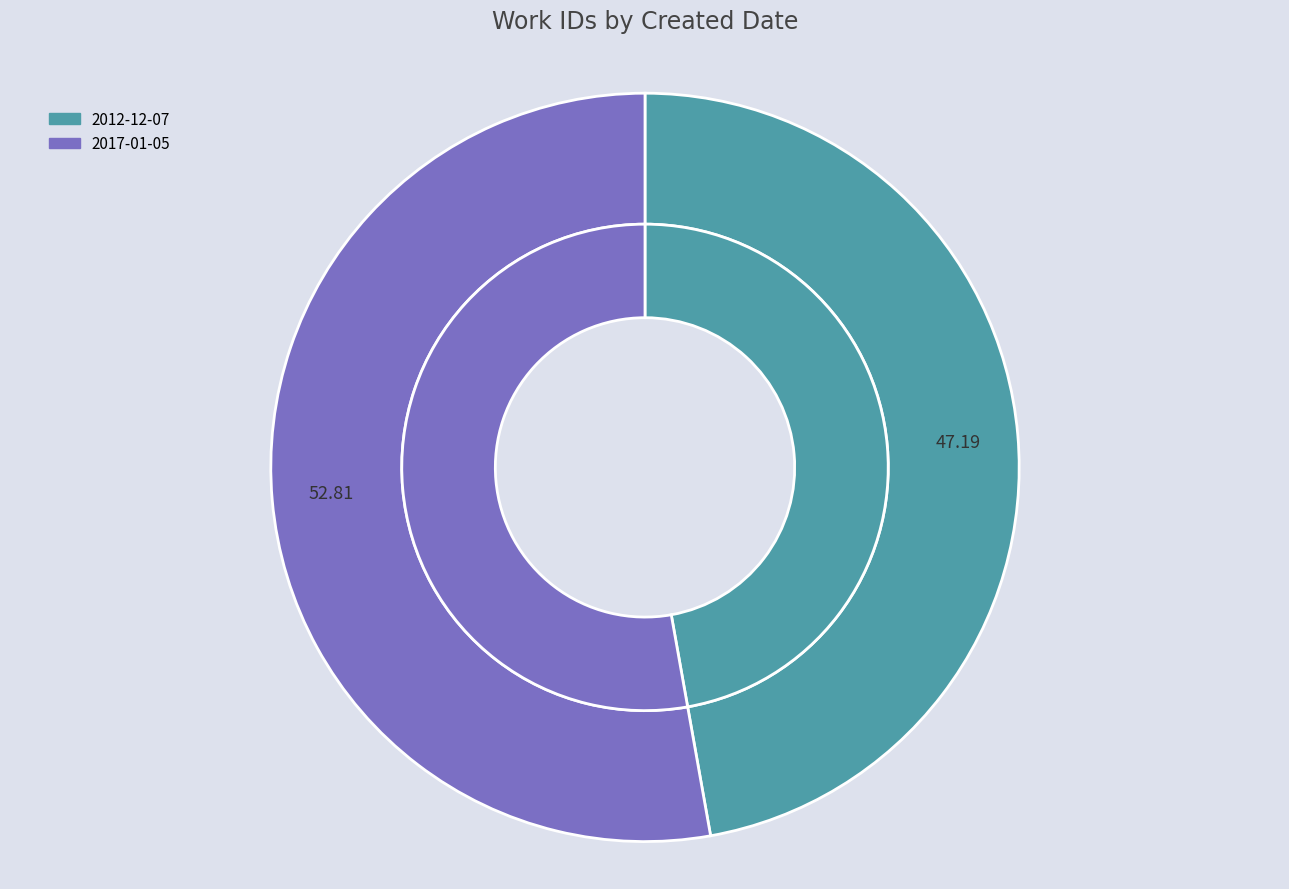

Which category has the smallest portion of the pie?

2012-12-07